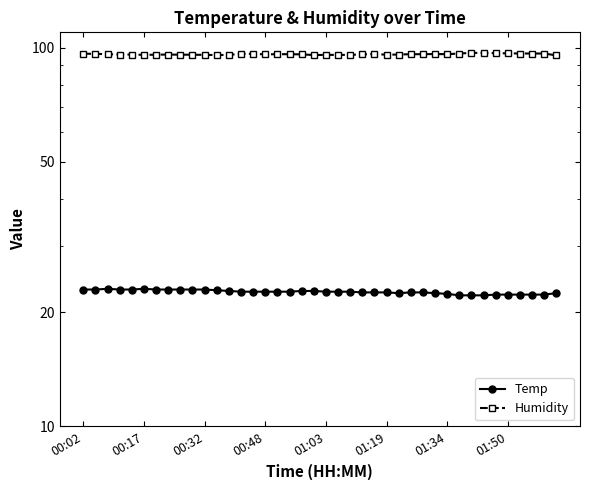

Count the number of categories in the chart.

40